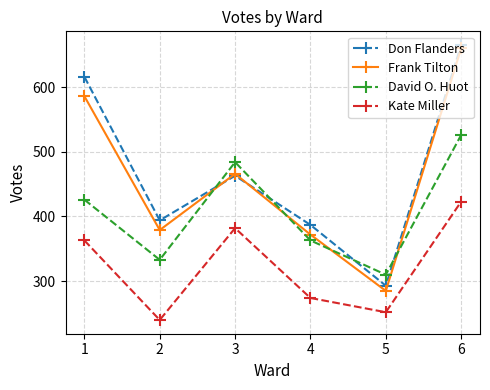

Which series has the widest spread of values?

Frank Tilton